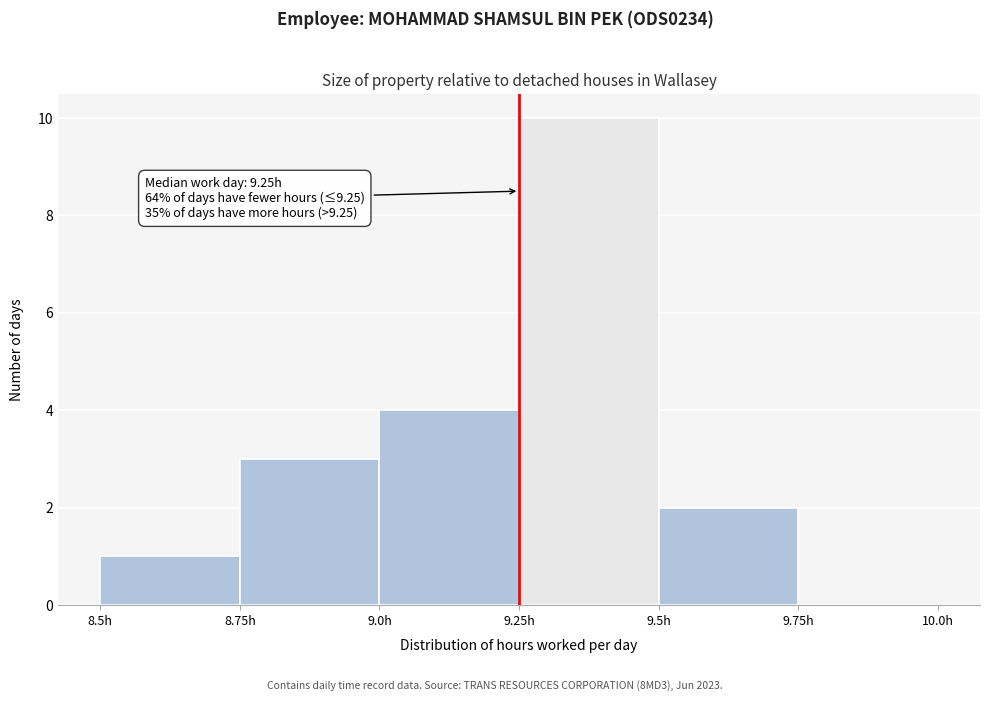

Which range on the x-axis has the tallest bar?

9.25 to 9.50